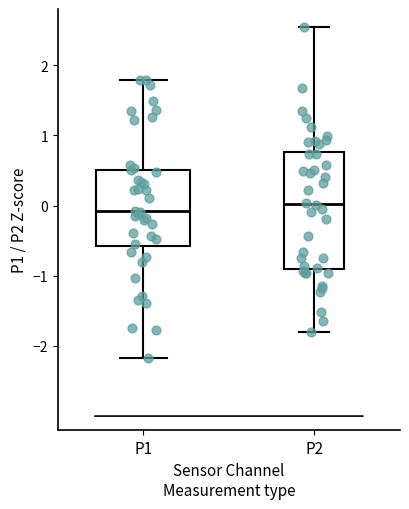

Which box has the highest median line?

P2